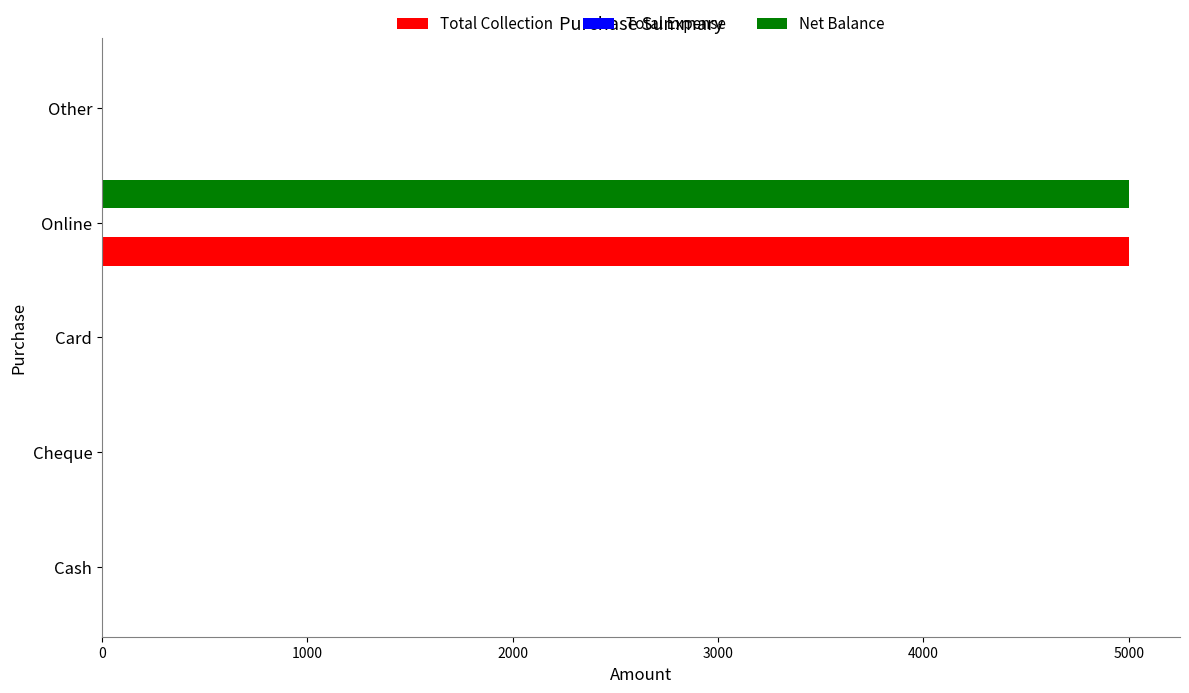

What is the sum of the Net Balance values at Cheque and Online?

5000